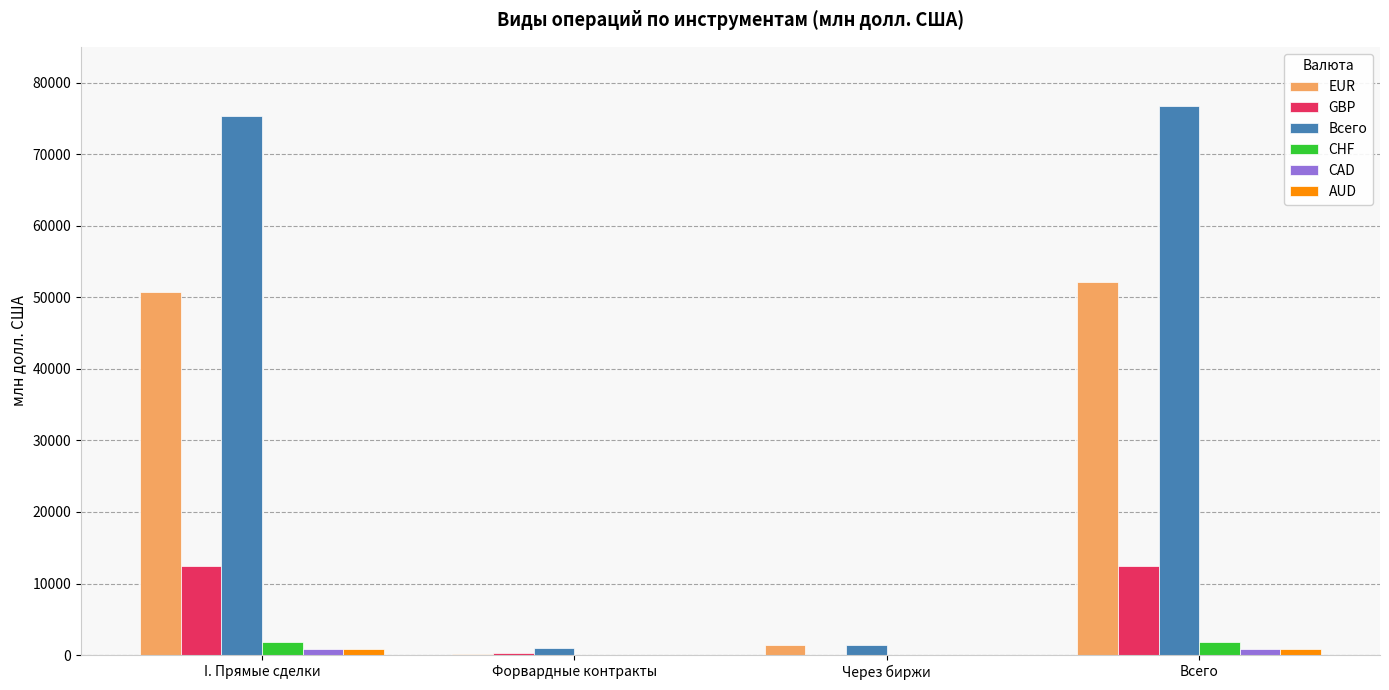

How many groups of bars are there?

4